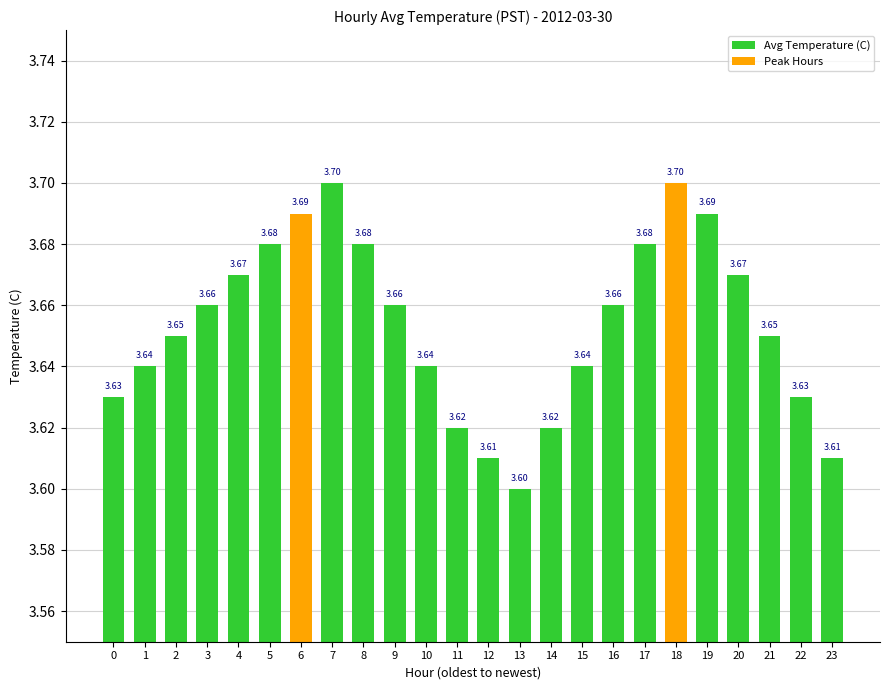

How many bars are there in total?

24